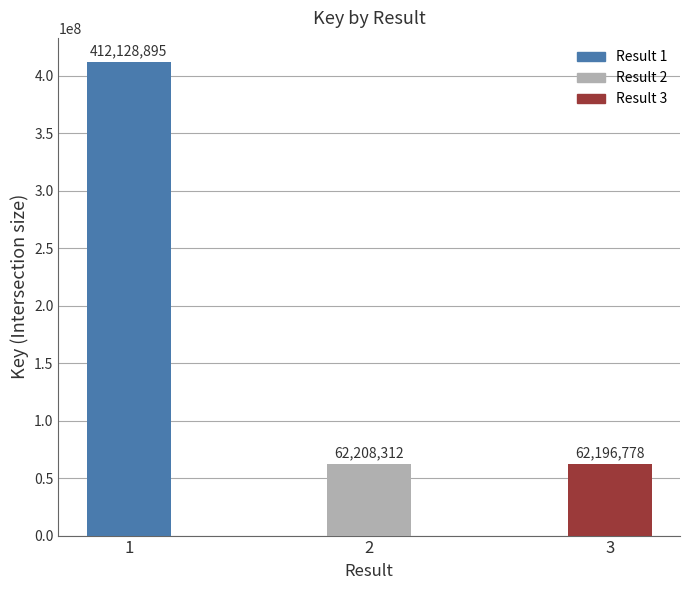

What value does the data have at 2, to the nearest 50?

62208300